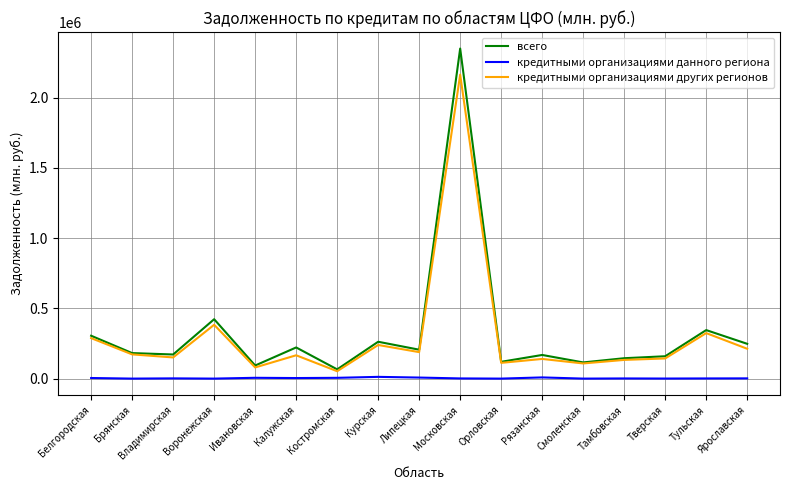

What are all the series names shown in the legend?

всего, кредитными организациями данного региона, кредитными организациями других регионов